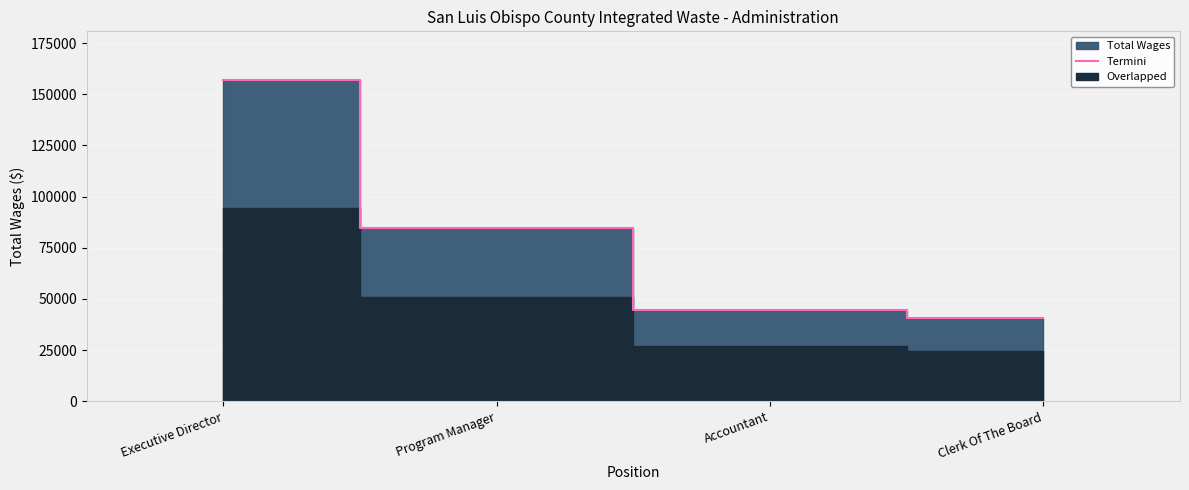

How many data points are above 84753?

1